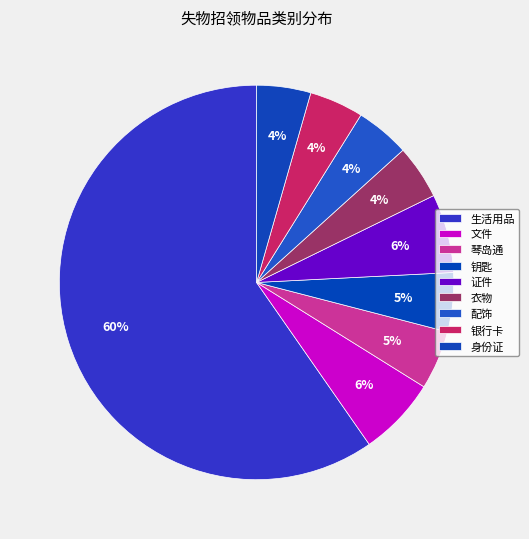

Rank the categories by value from highest to lowest.

生活用品, 文件, 证件, 琴岛通, 钥匙, 衣物, 配饰, 银行卡, 身份证